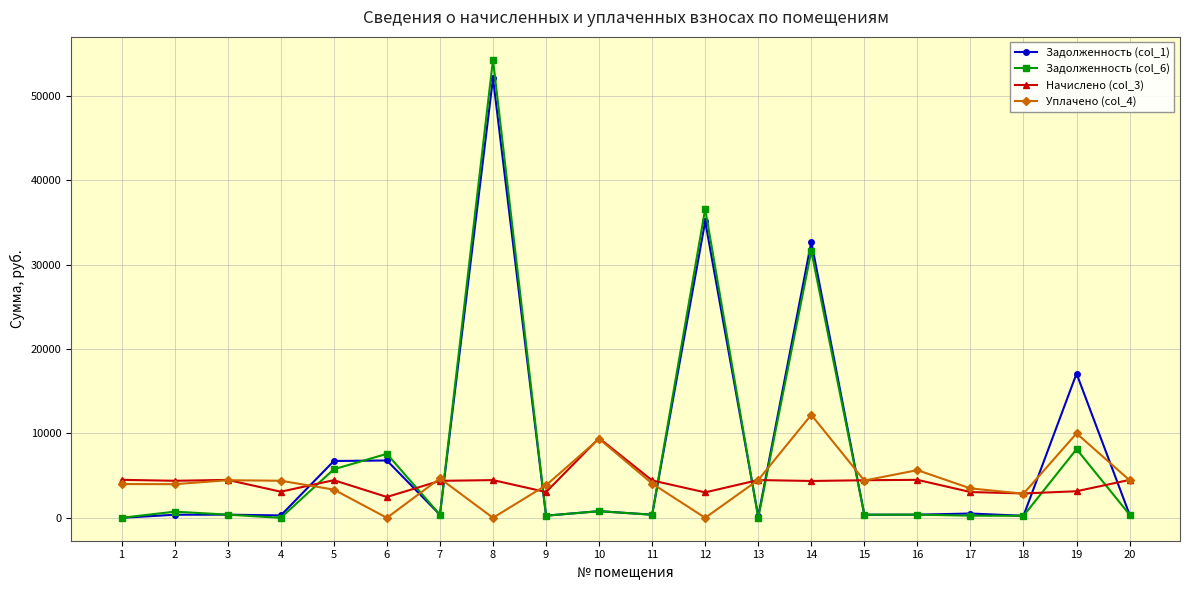

What is the greatest value displayed?

54252.3